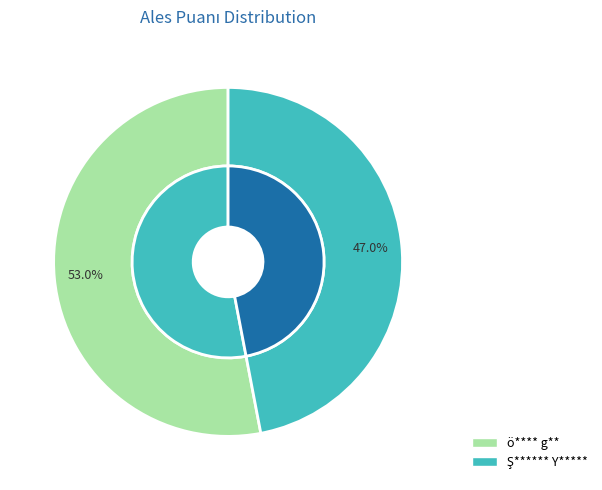

What percentage is the Ş****** Y***** slice, to the nearest percent?

47%